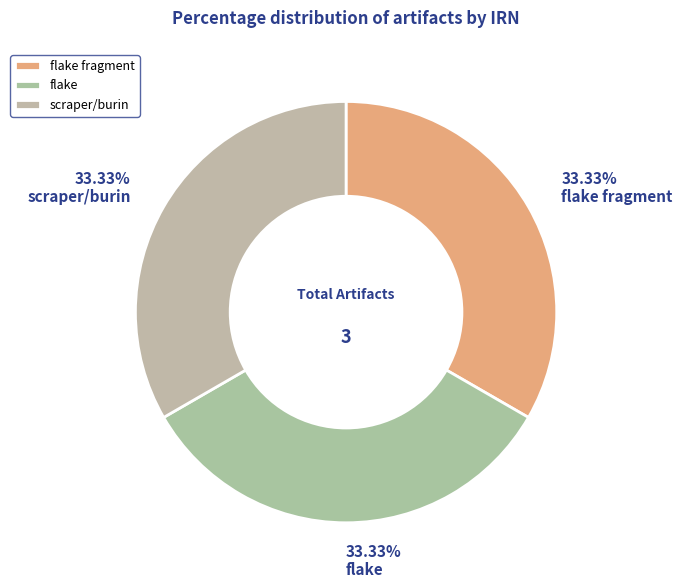

Is it true that flake fragment is 44% of the pie?

False